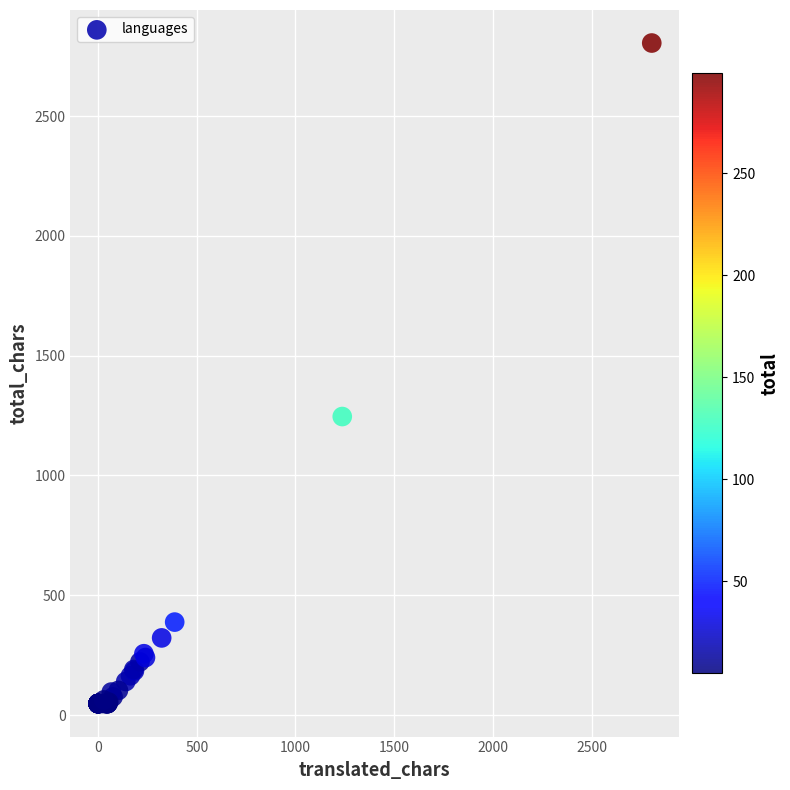

What Y value in the scatter plot is closest to 1426?

1246